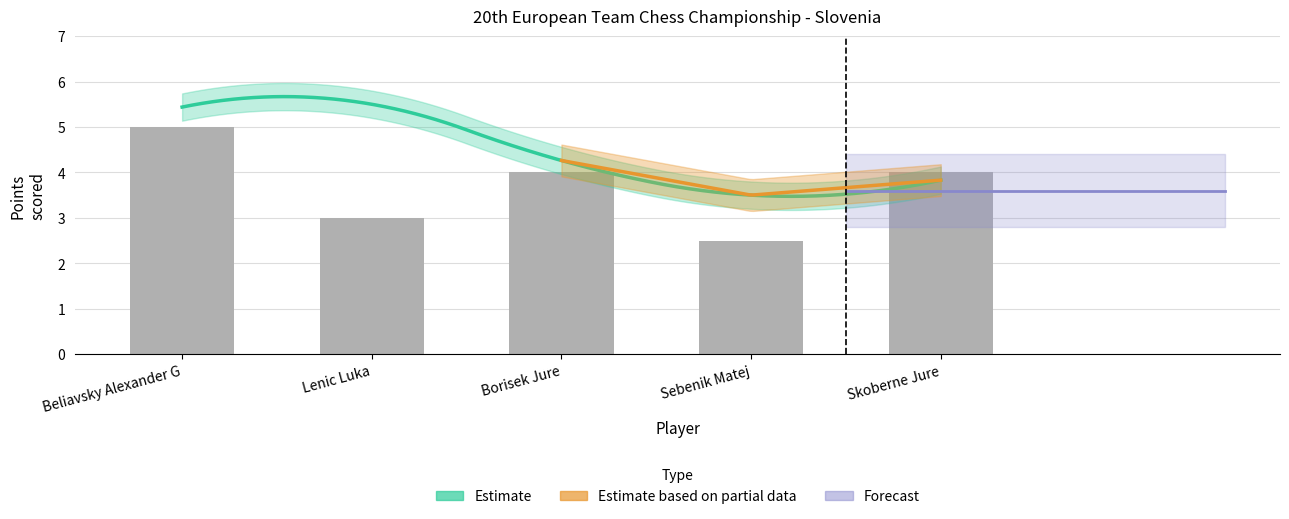

Which category has the lowest value across all series?

Sebenik Matej